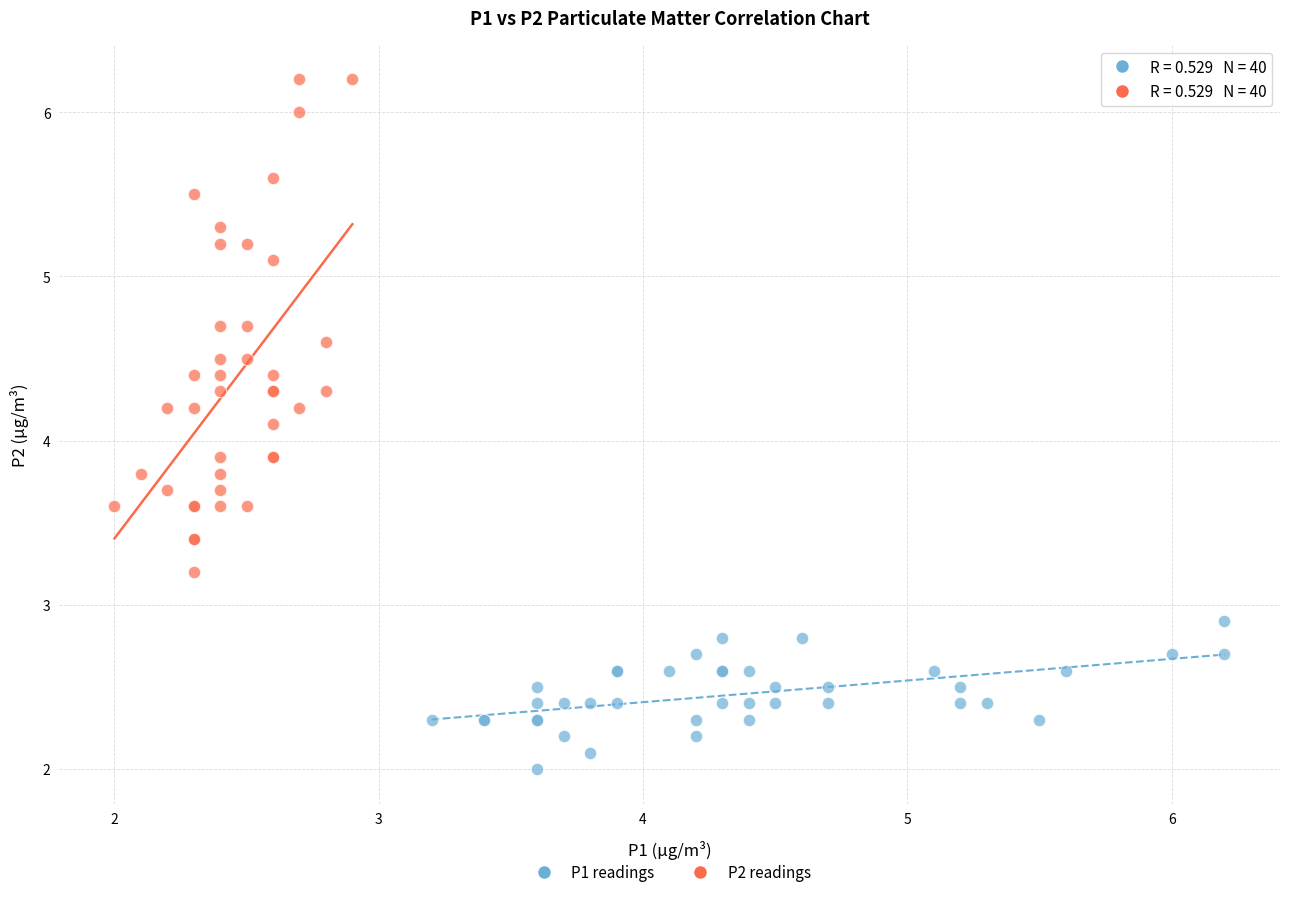

Which series contains the lowest Y value?

P1 readings